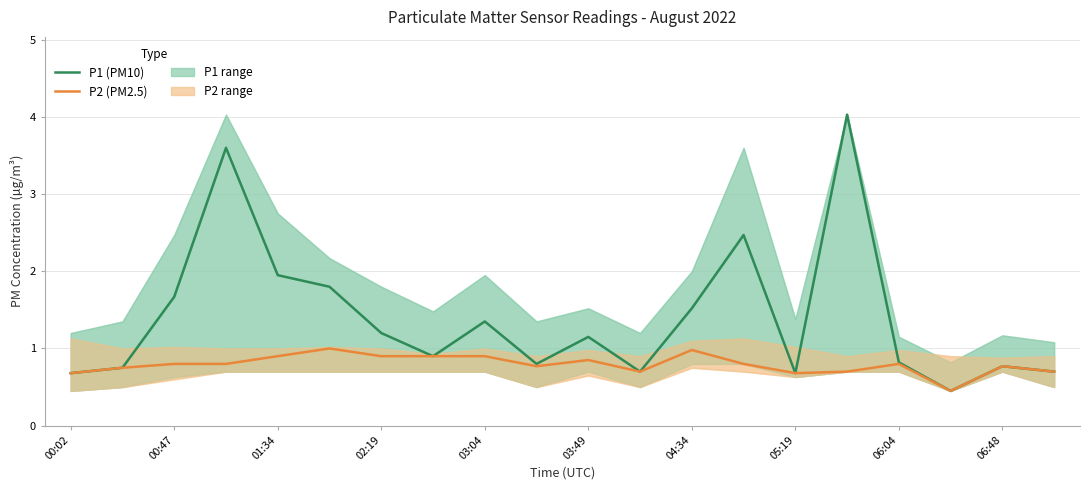

Rank the series by their maximum value, from lowest to highest.

P2 (PM2.5), P1 (PM10)